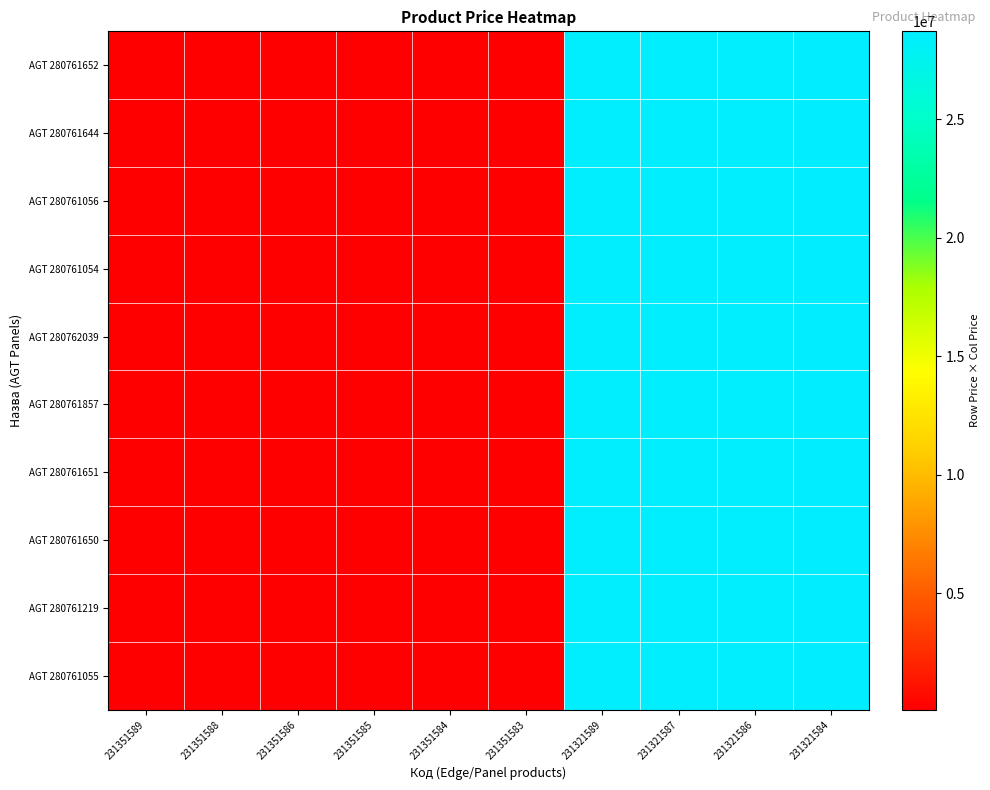

Which series has the largest total across all categories?

AGT 280761652